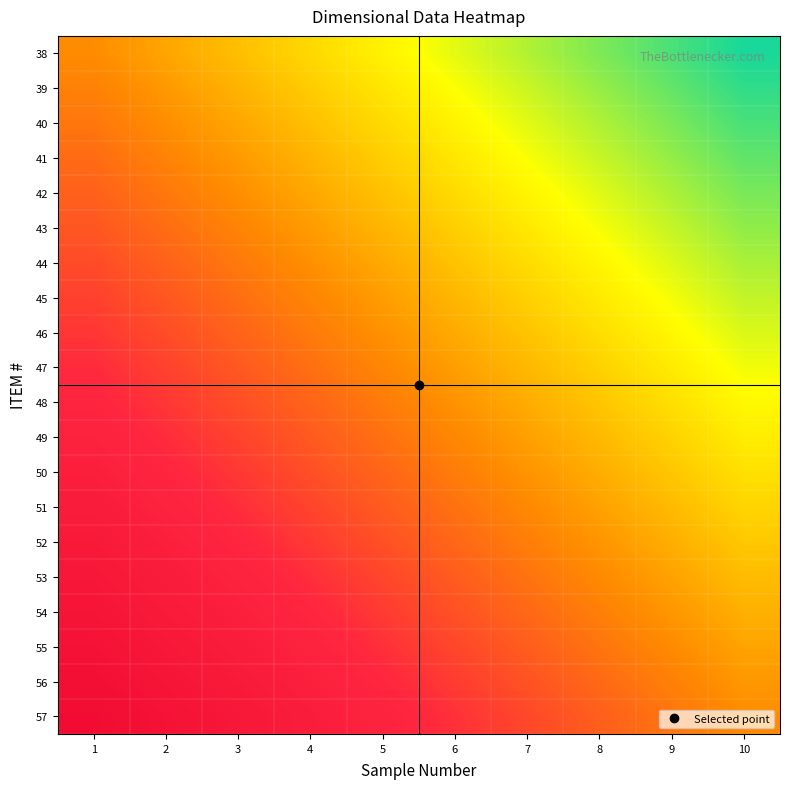

What is the maximum value shown in the chart?

1.0